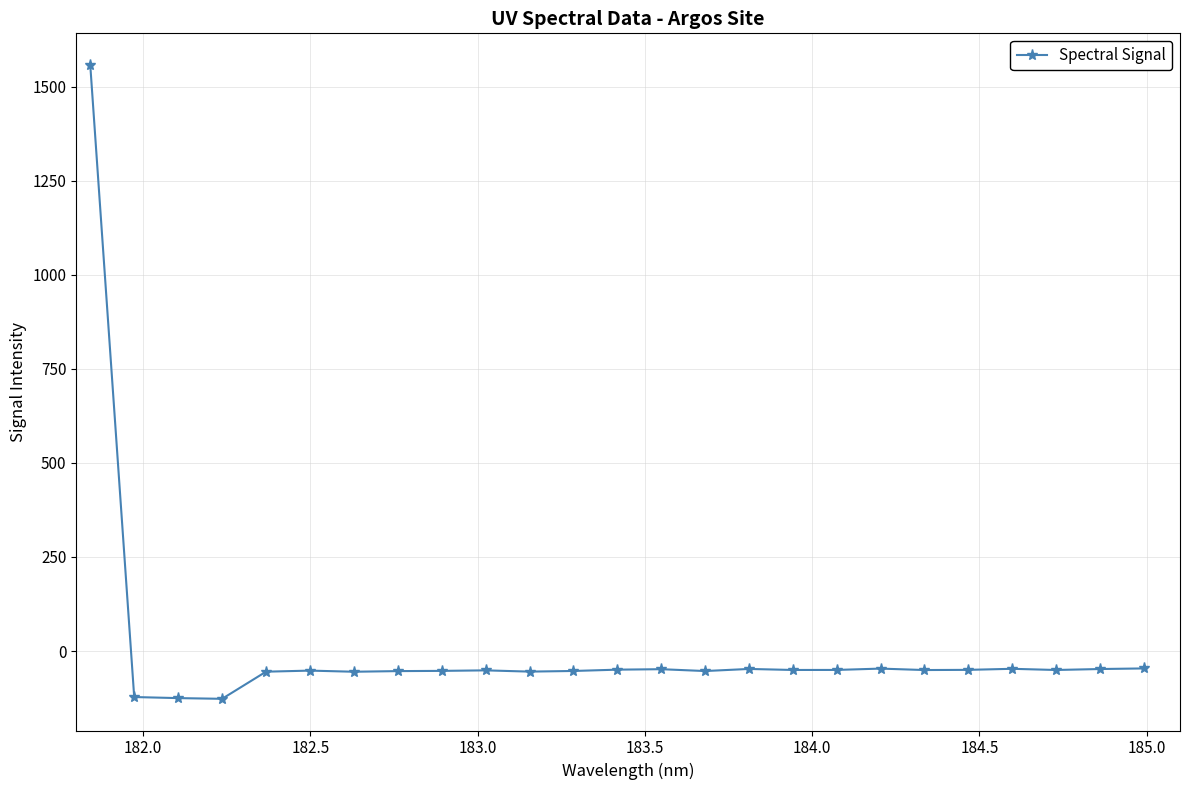

What is the sum of all values?

121.4